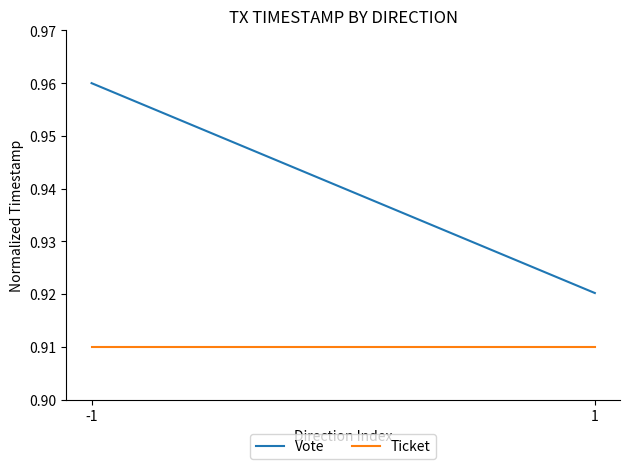

Reading right to left, list all the values displayed in this chart.

Vote: 1=0.9	-1=1.0
Ticket: 1=0.9	-1=0.9